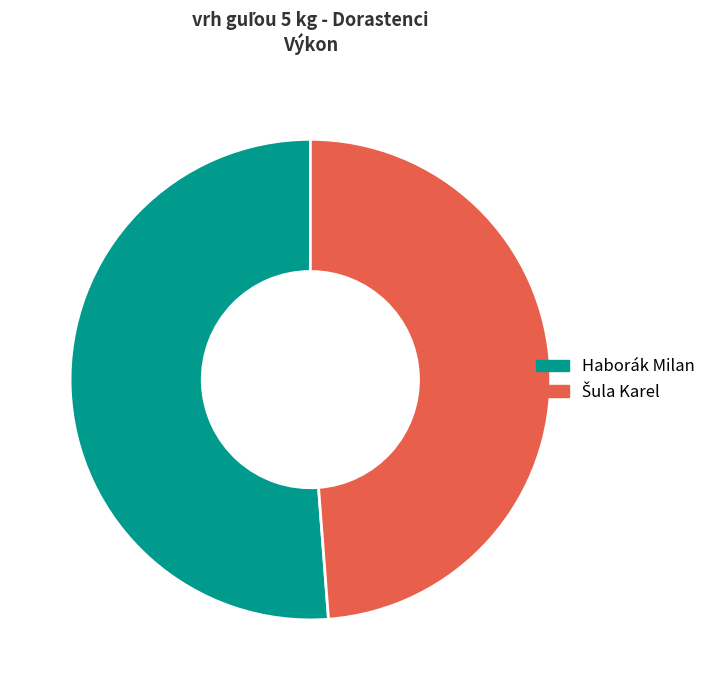

What is the largest slice in the pie chart?

Haborák Milan